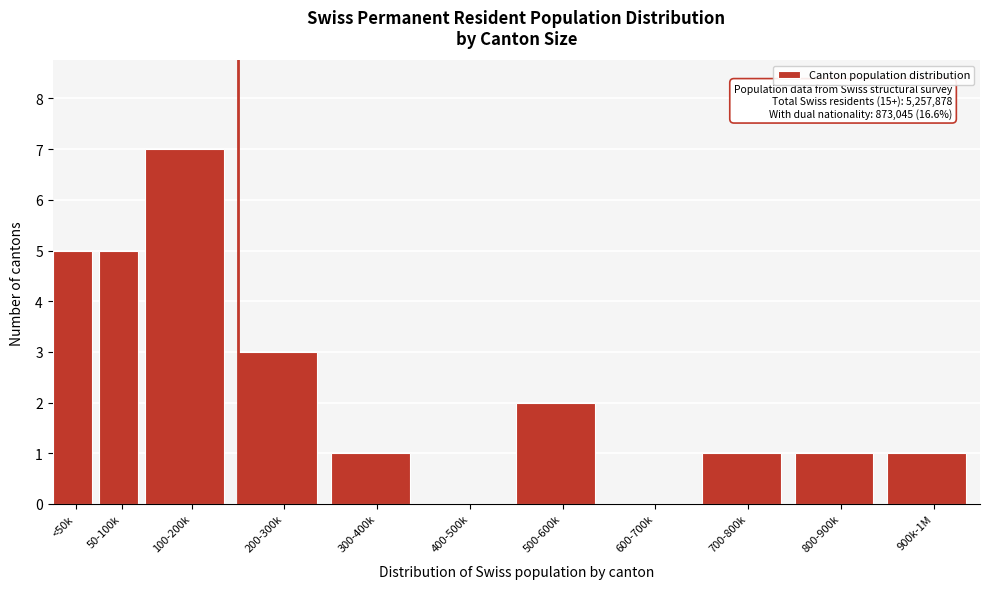

Reading left to right, transcribe all the data shown in this chart.

<50k=5	50-100k=5	100-200k=7	200-300k=3	300-400k=1	400-500k=0	500-600k=2	600-700k=0	700-800k=1	800-900k=1	900k-1M=1